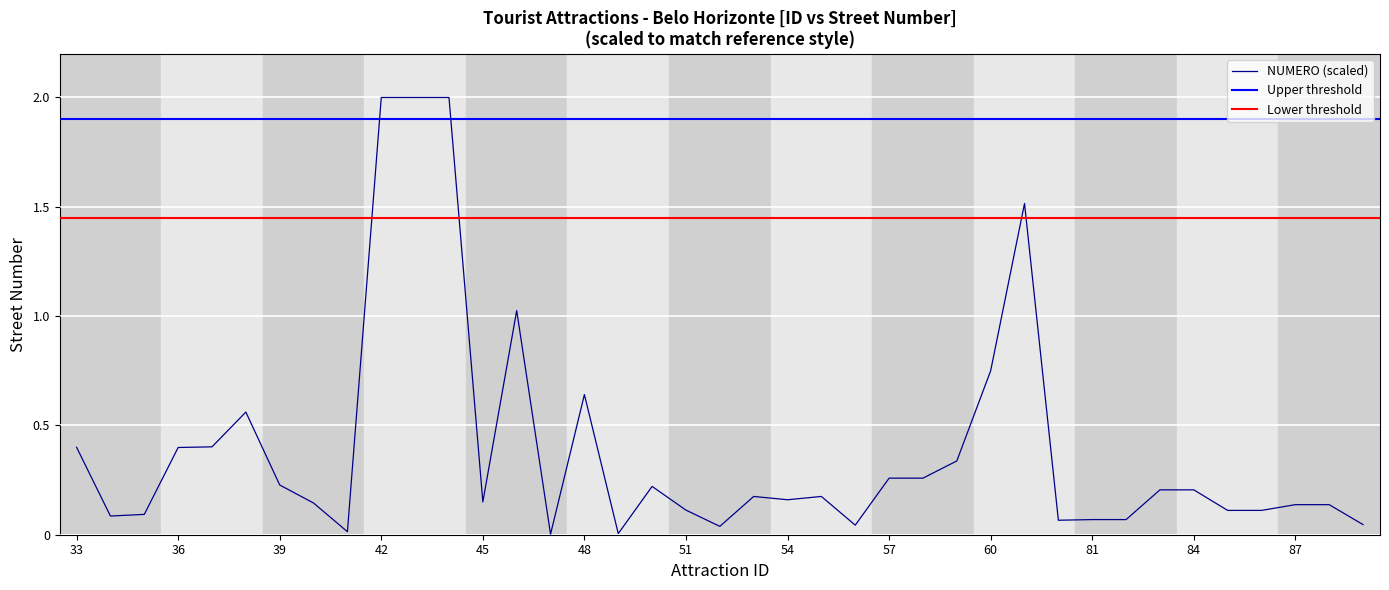

Reading right to left, transcribe all the data shown in this chart.

89=0.0	88=0.1	87=0.1	86=0.1	85=0.1	84=0.2	83=0.2	82=0.1	81=0.1	80=0.1	61=1.5	60=0.8	59=0.3	58=0.3	57=0.3	56=0.0	55=0.2	54=0.2	53=0.2	52=0.0	51=0.1	50=0.2	49=0.0	48=0.6	47=0.0	46=1.0	45=0.1	44=2.0	43=2.0	42=2.0	41=0.0	40=0.1	39=0.2	38=0.6	37=0.4	36=0.4	35=0.1	34=0.1	33=0.4